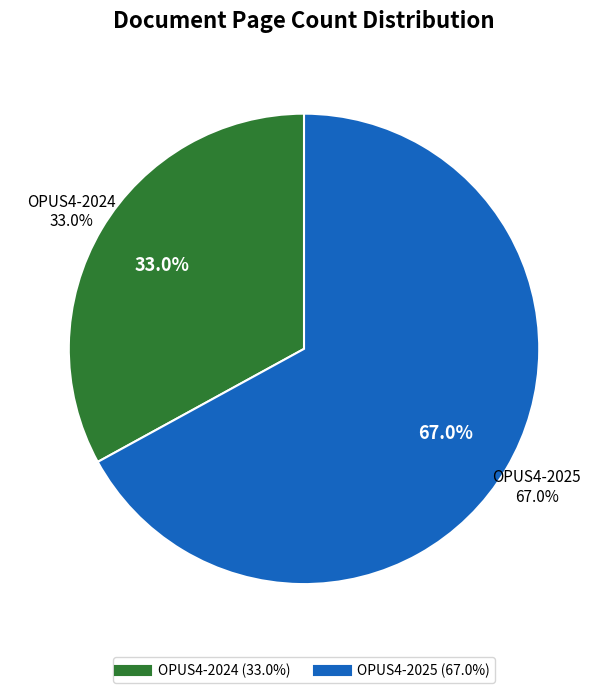

Rank the categories by value from highest to lowest.

OPUS4-2025, OPUS4-2024